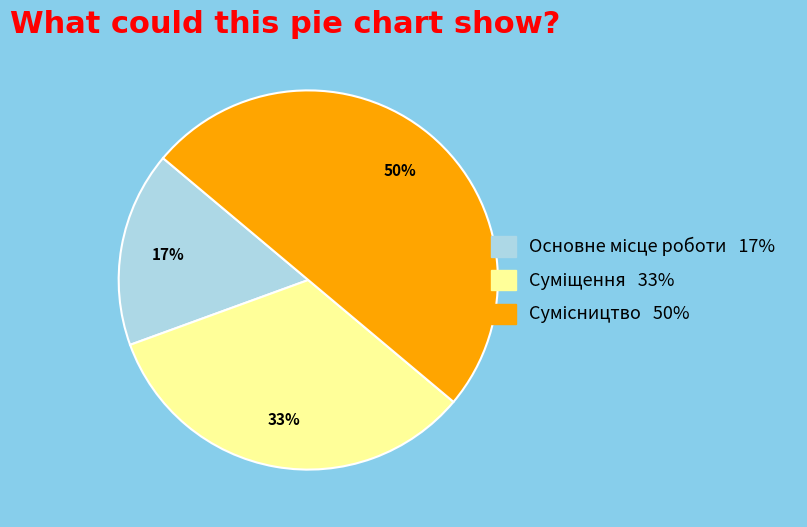

To the nearest percent, what is the difference between the largest and smallest slice percentages?

33%